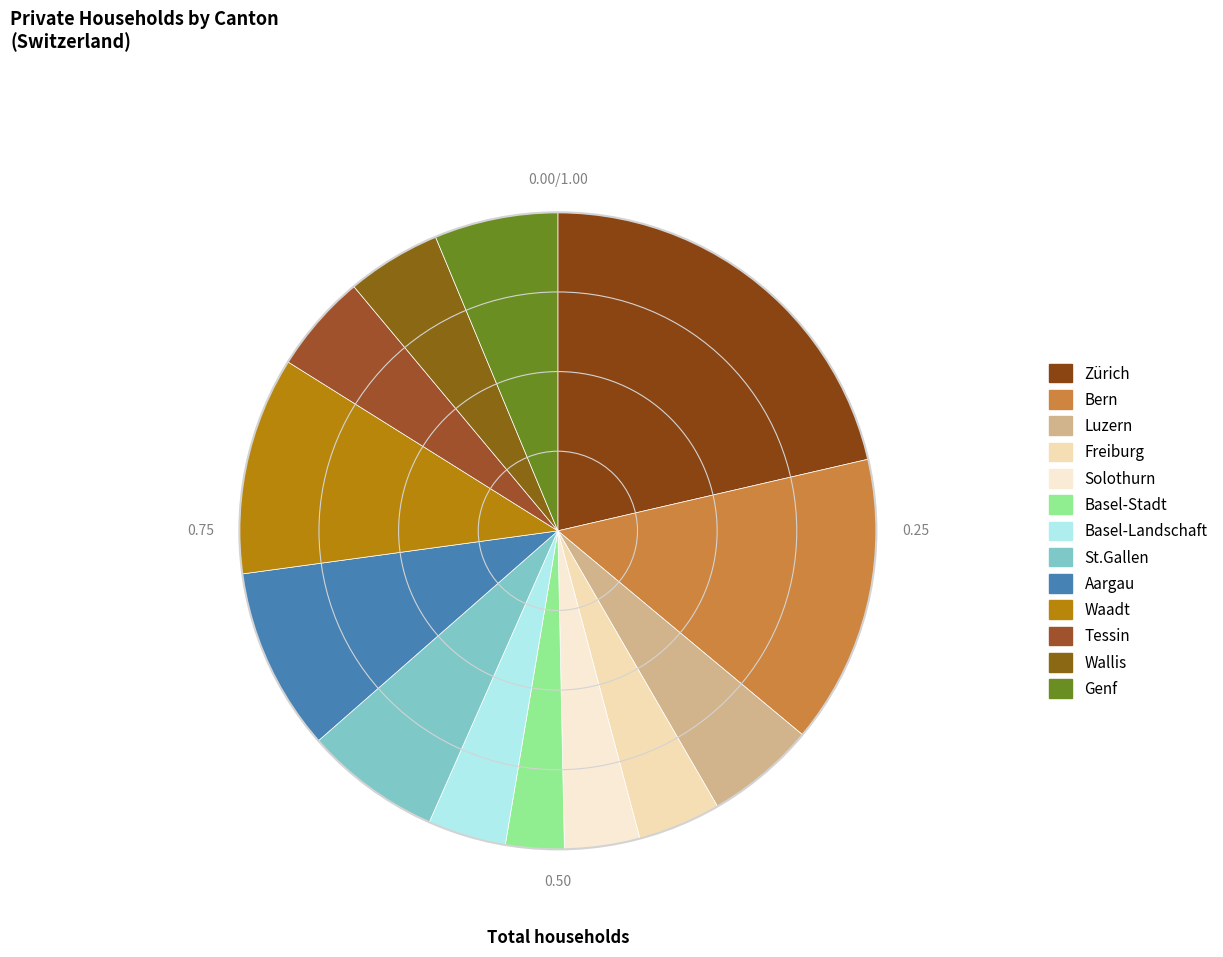

How many segments does this pie chart have?

13